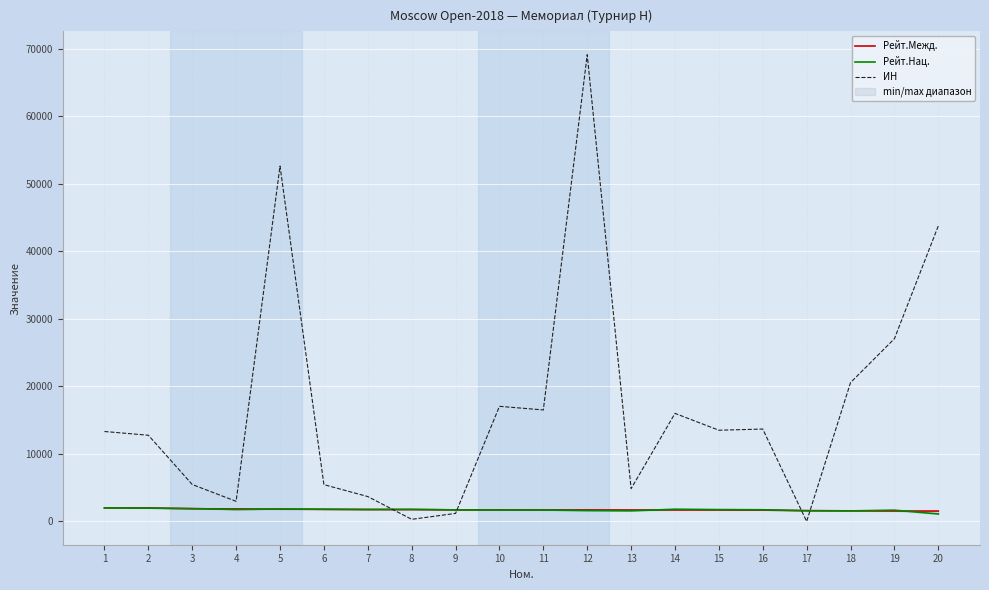

The value of Рейт.Нац. at 16 is 1070. True or false?

False